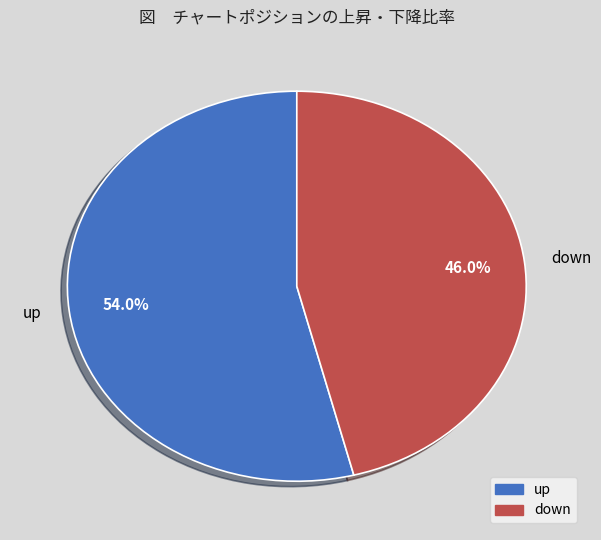

How many slices are in this pie chart?

2